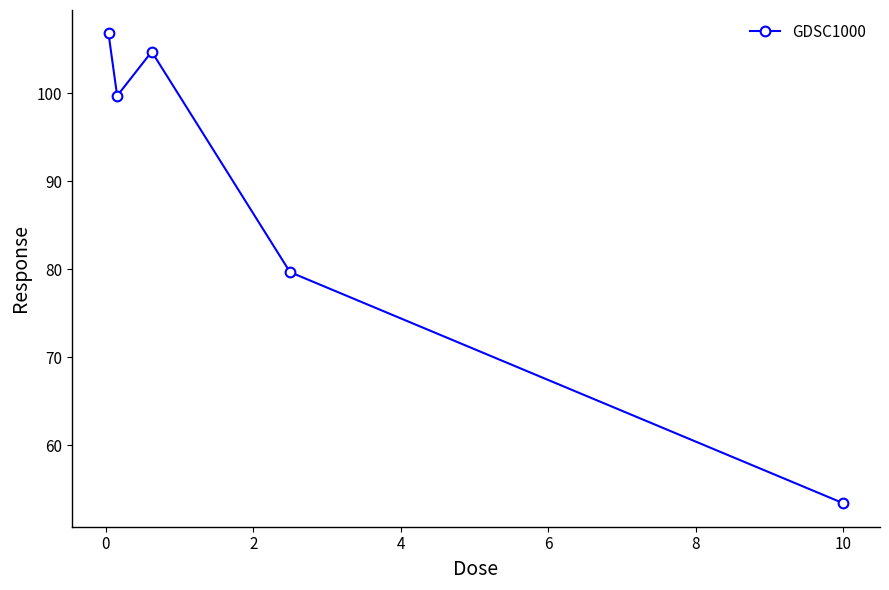

What is the difference between the maximum and minimum values?

53.4